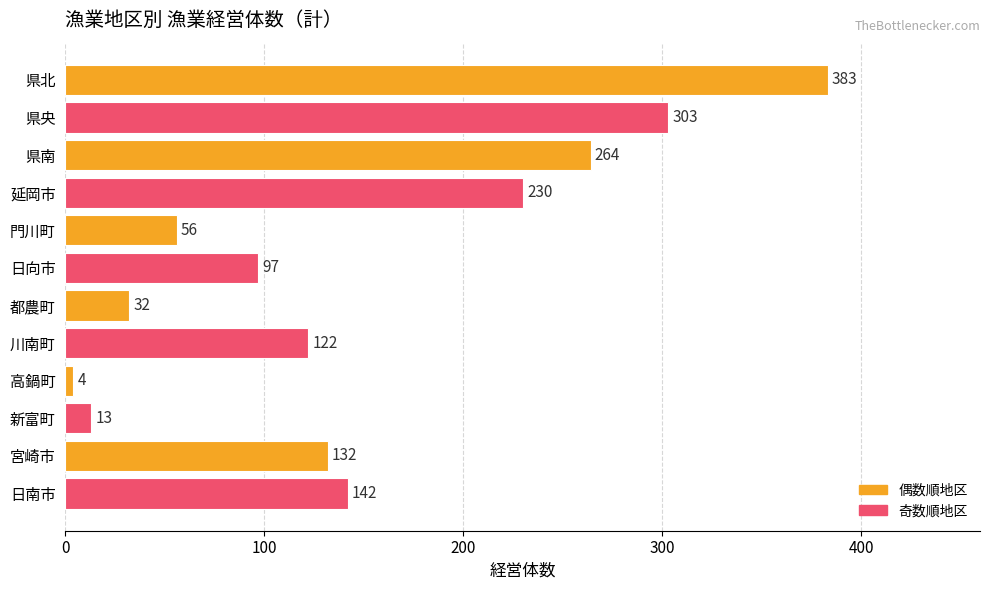

What is the difference between the second highest and minimum values?

299